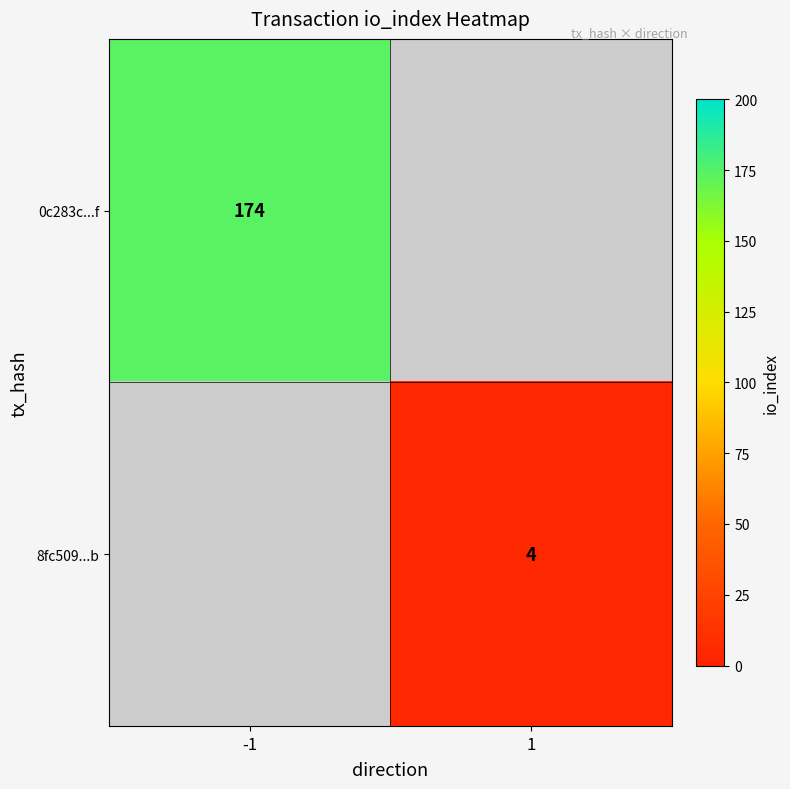

Count the number of categories in the chart.

2